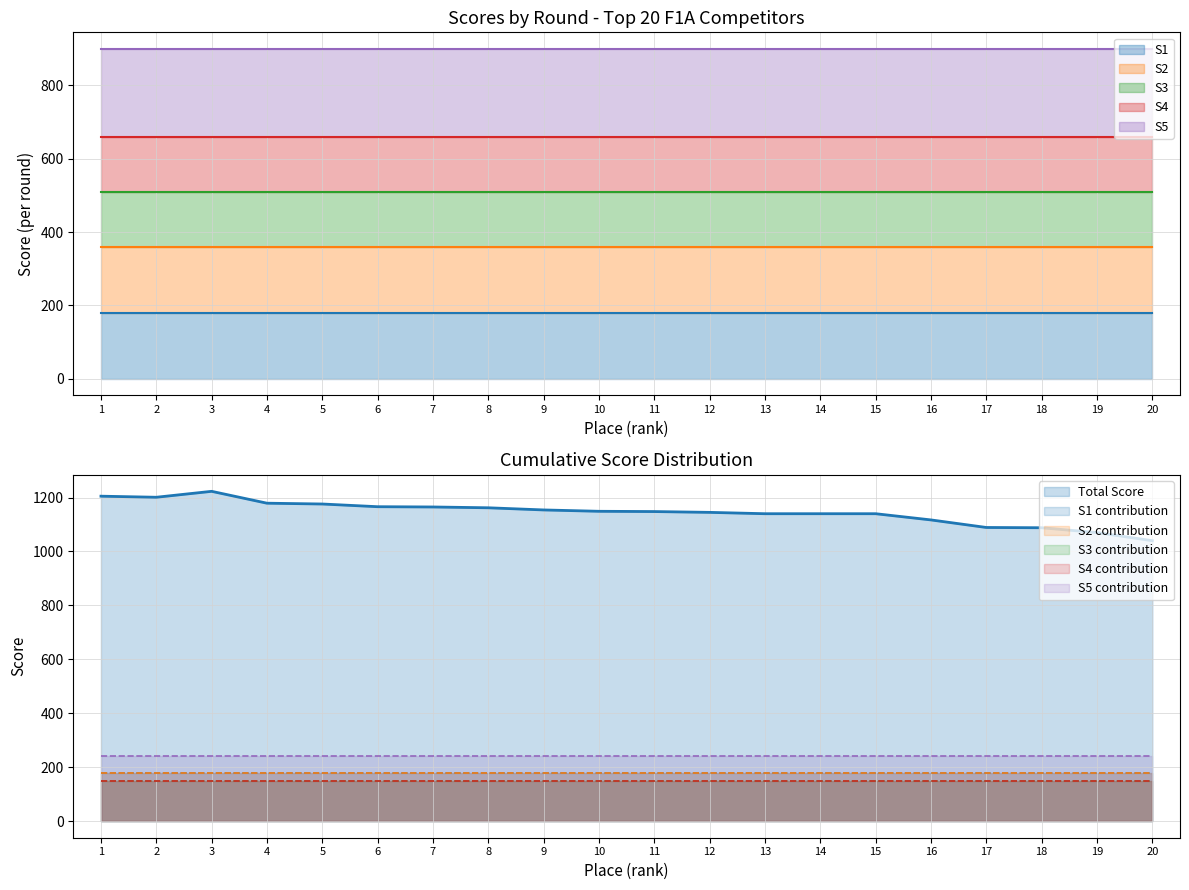

What is the value of the S5 point at the 4th from the left?

240